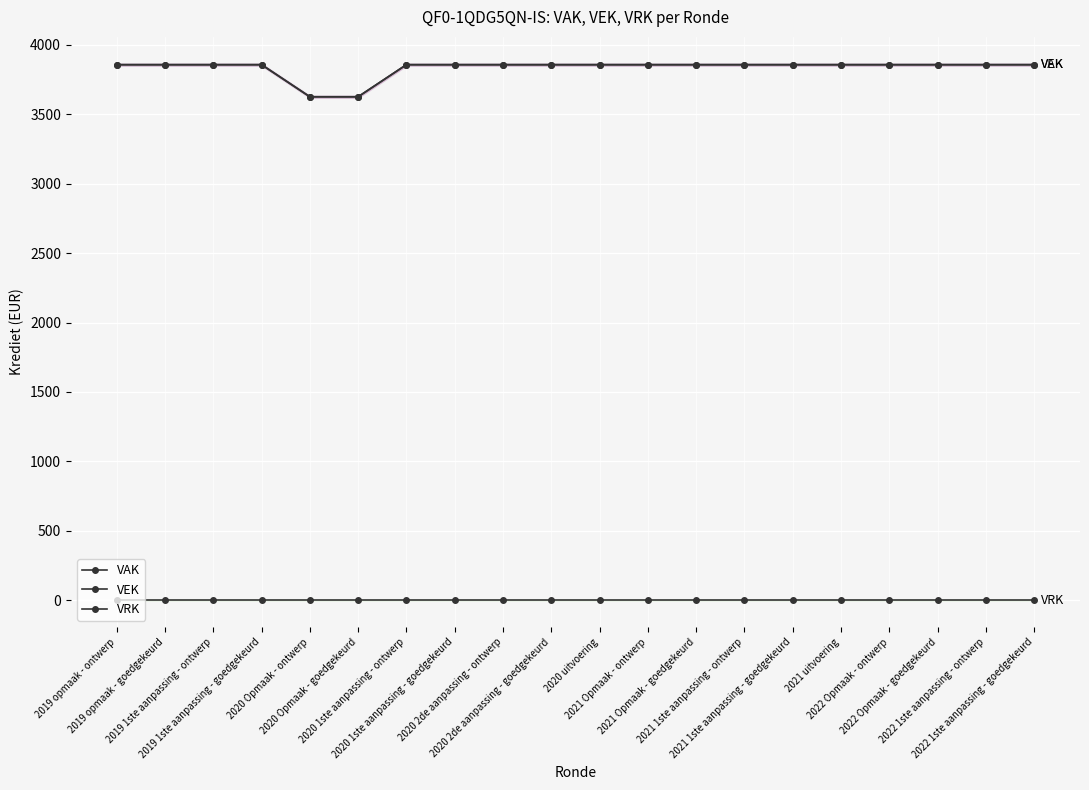

How many distinct data groups are displayed?

3